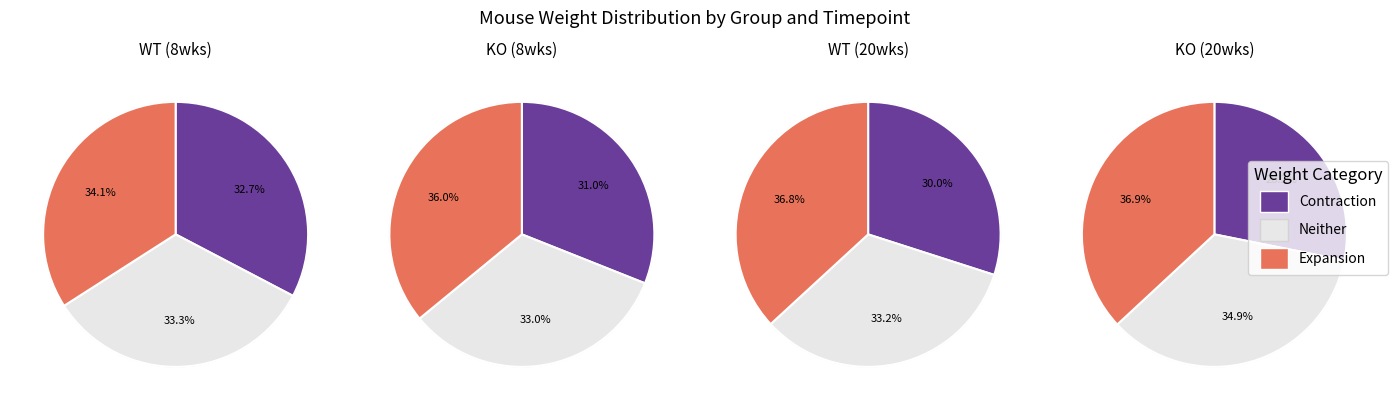

Does 5 account for over 50% of the chart?

No